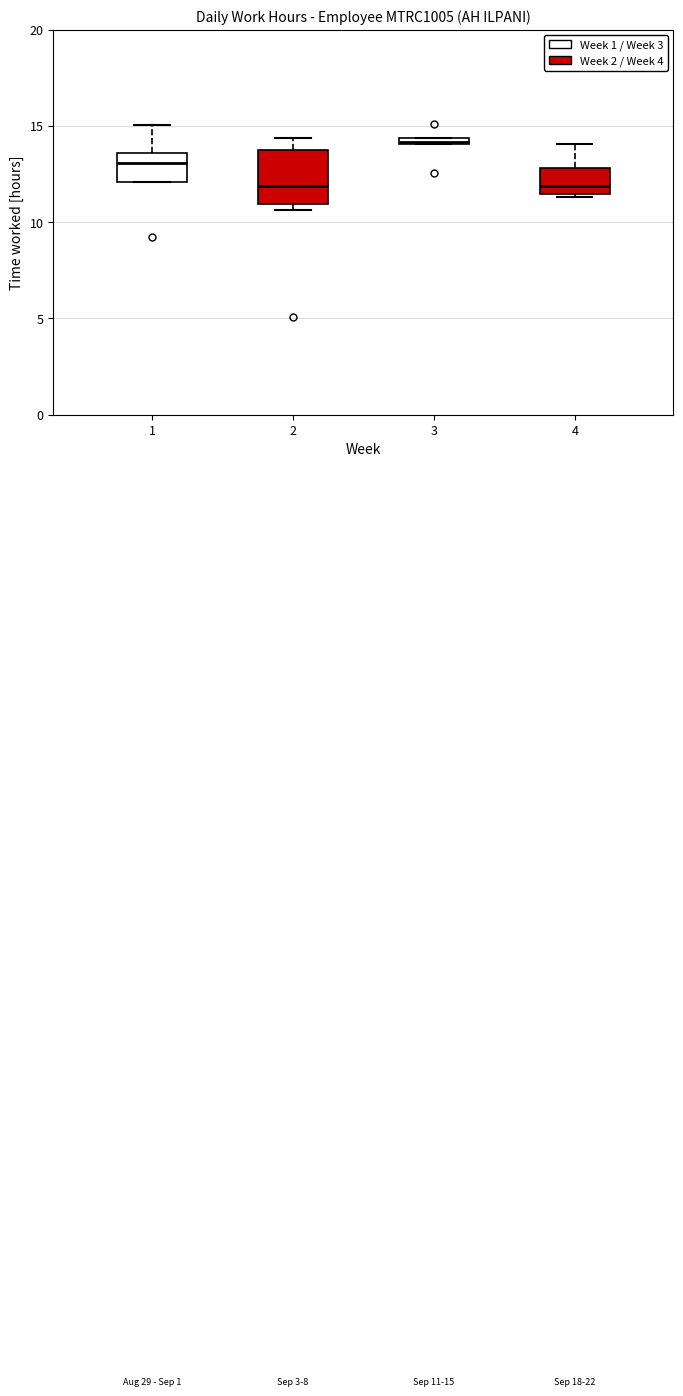

Which box has the highest median line?

3